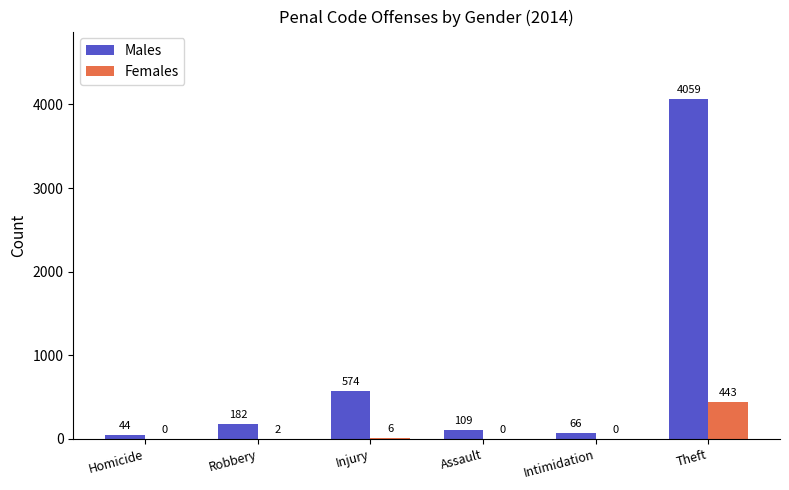

At which category is the sum across all series the highest?

Theft